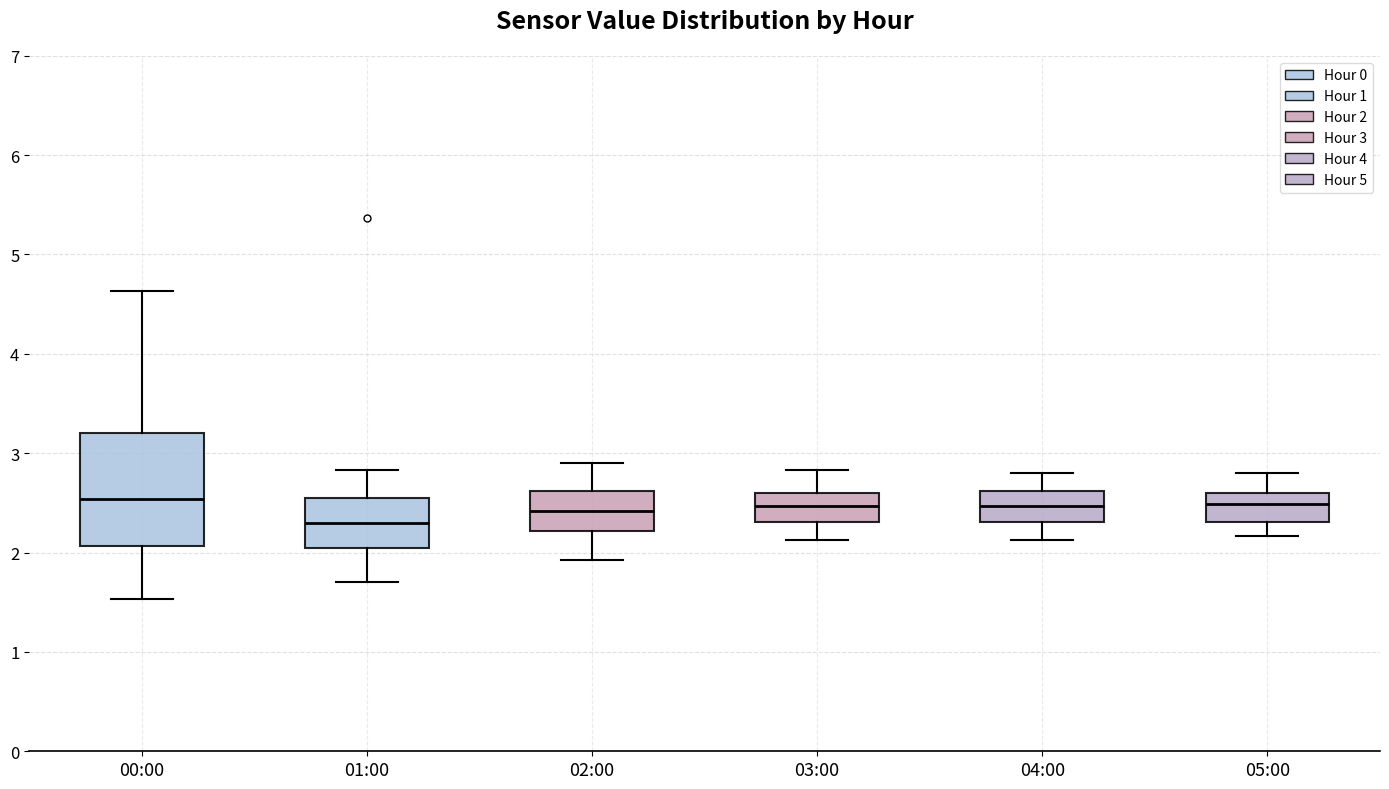

Where does the upper whisker of the box for 03:00 end on the y-axis? The values are not printed on the chart, so give them approximately, as read against the axis.

2.8